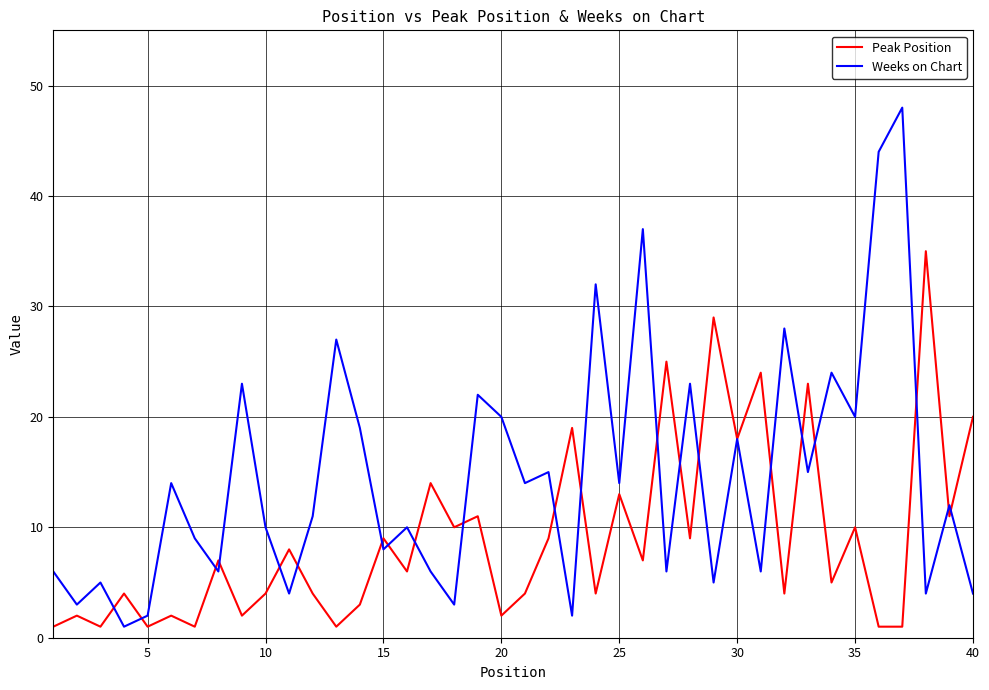

Which series has the largest total across all categories?

Weeks on Chart